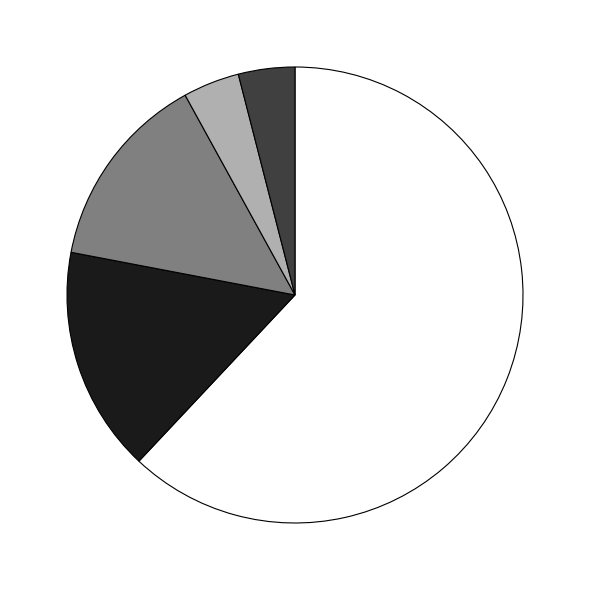

Does any single category account for the majority?

Yes